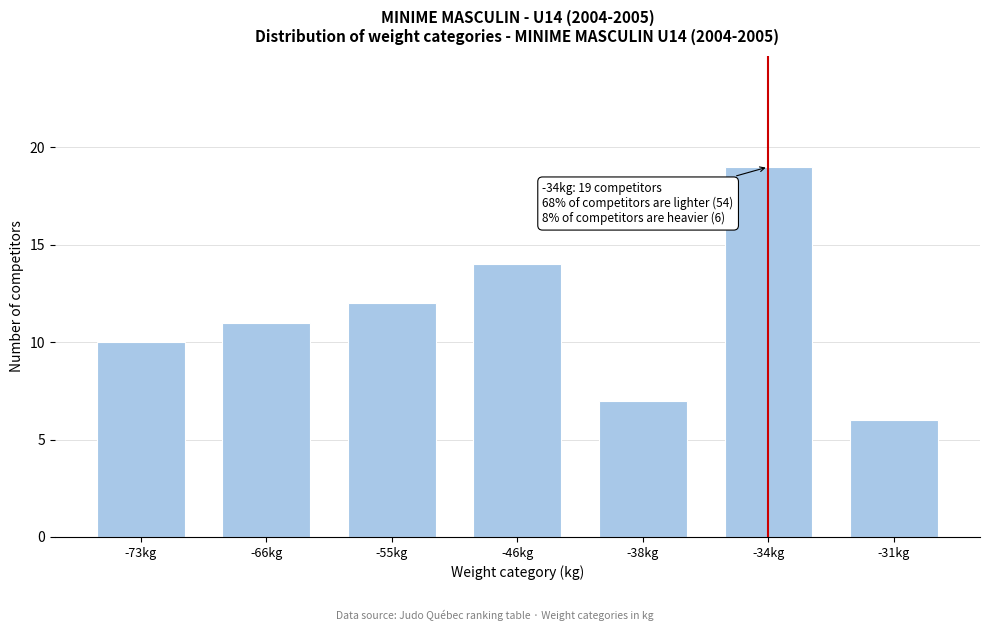

Reading right to left, what are all the values shown in this chart?

6	19	7	14	12	11	10